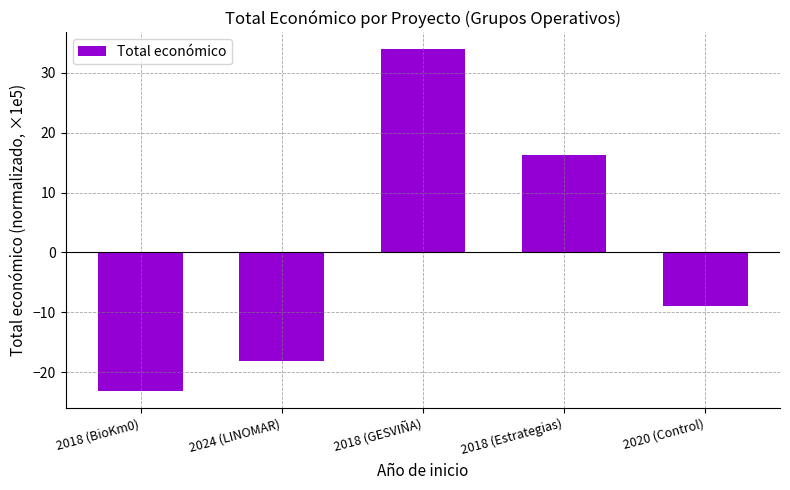

How many values are below zero?

3